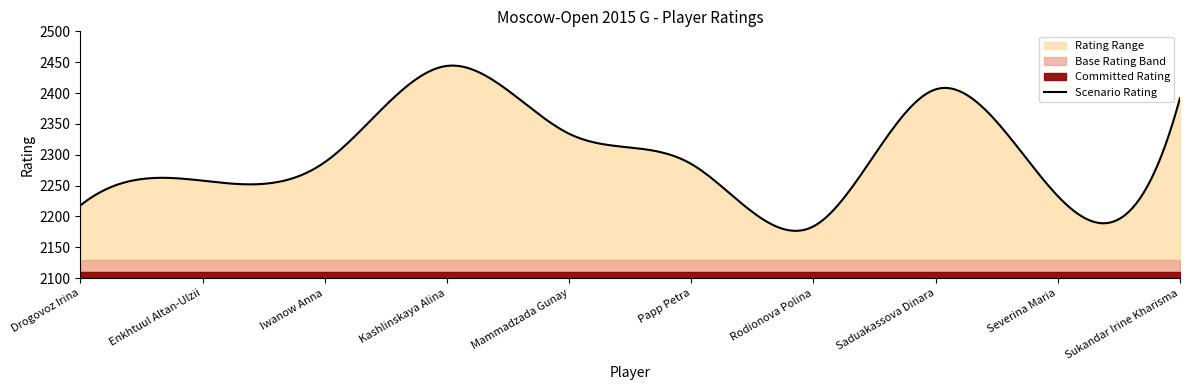

What is the value of the 8th point from the left?

2406